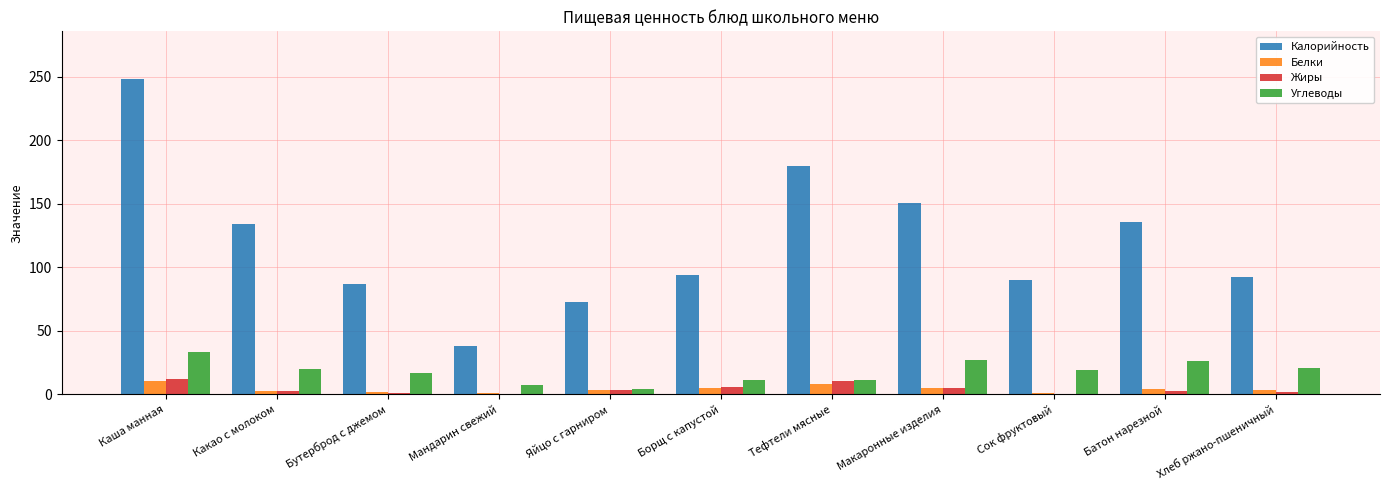

What is the sum of all Жиры values?

44.6